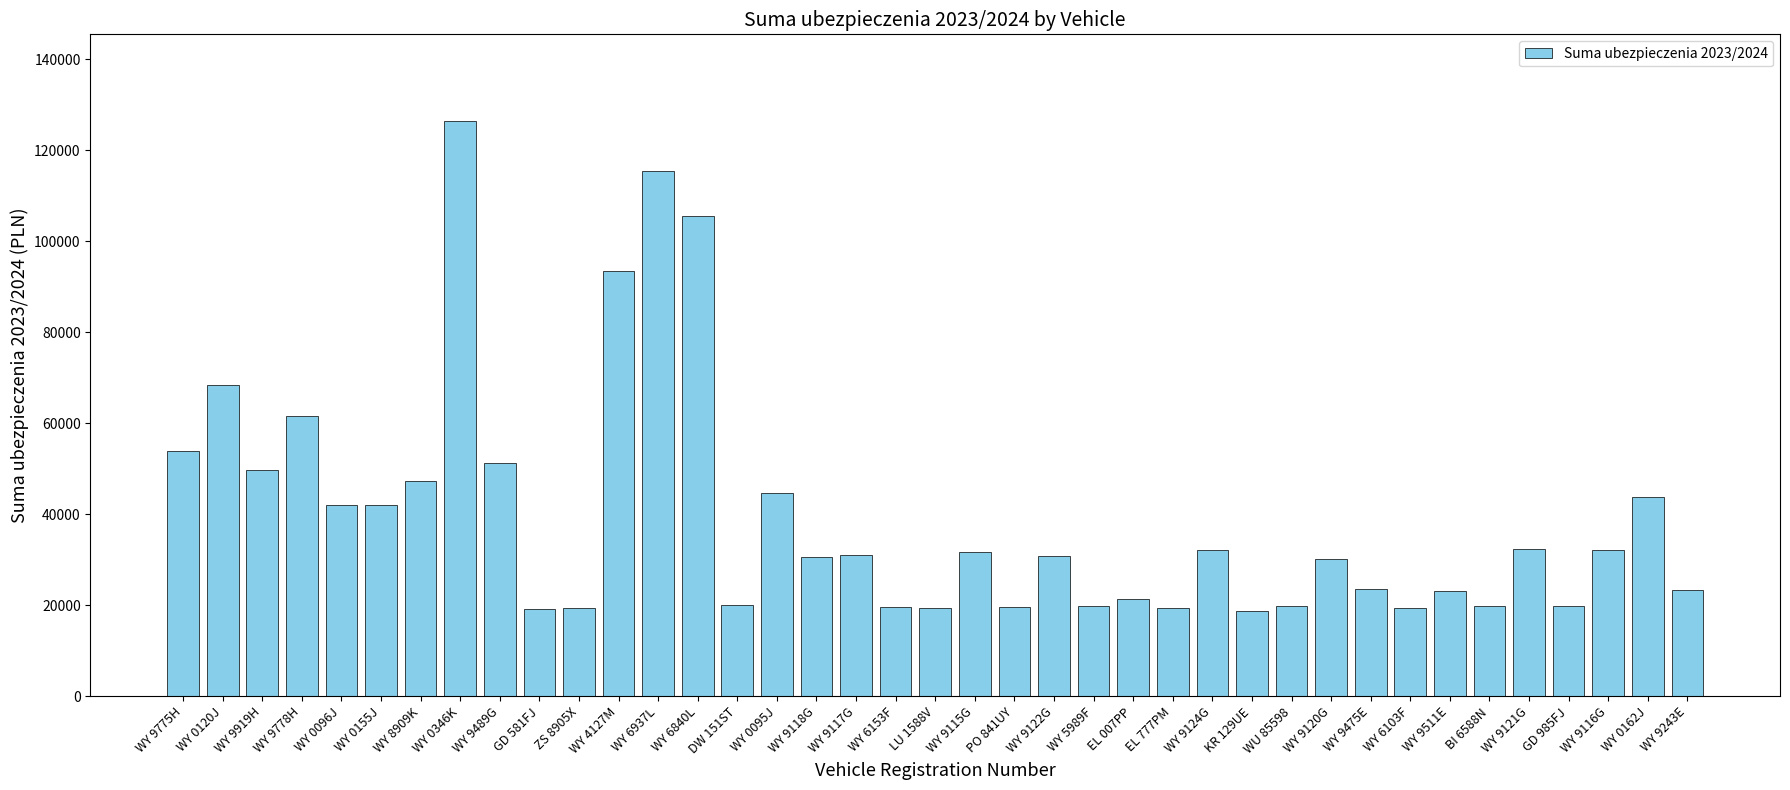

What is the smallest value displayed?

18800